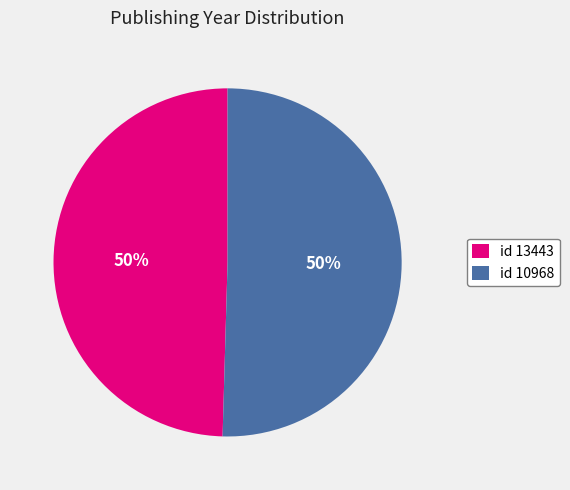

The id 13443 slice represents 50% of the pie. True or false?

True